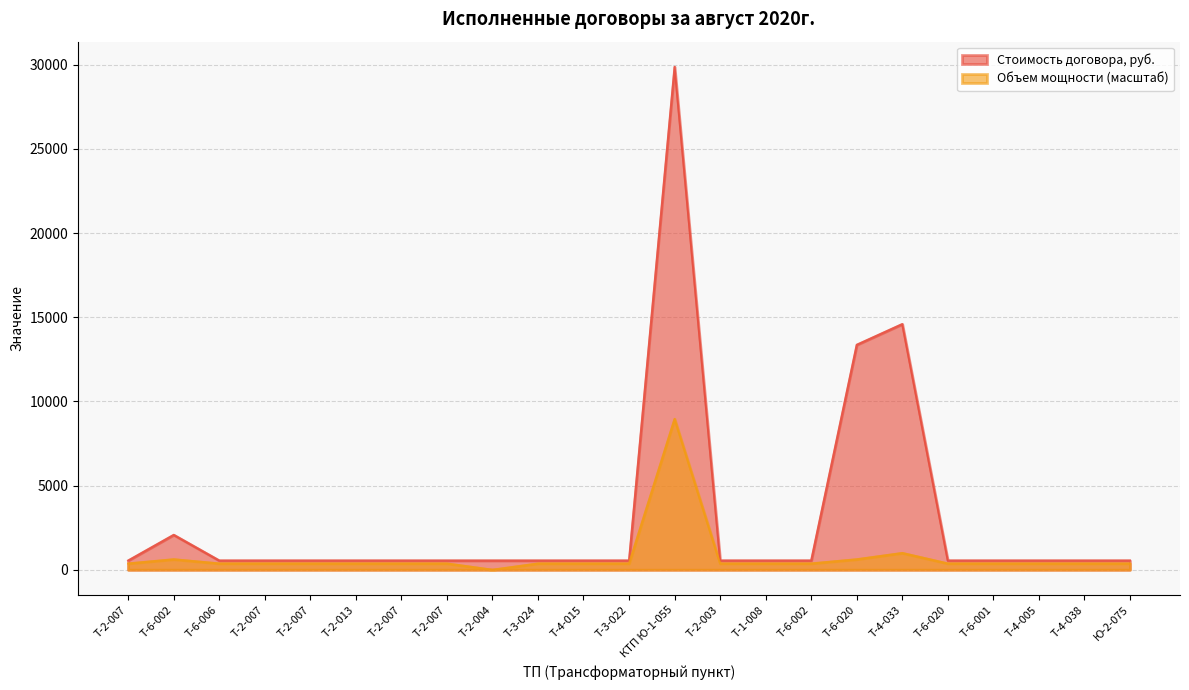

Count the number of categories in the chart.

23